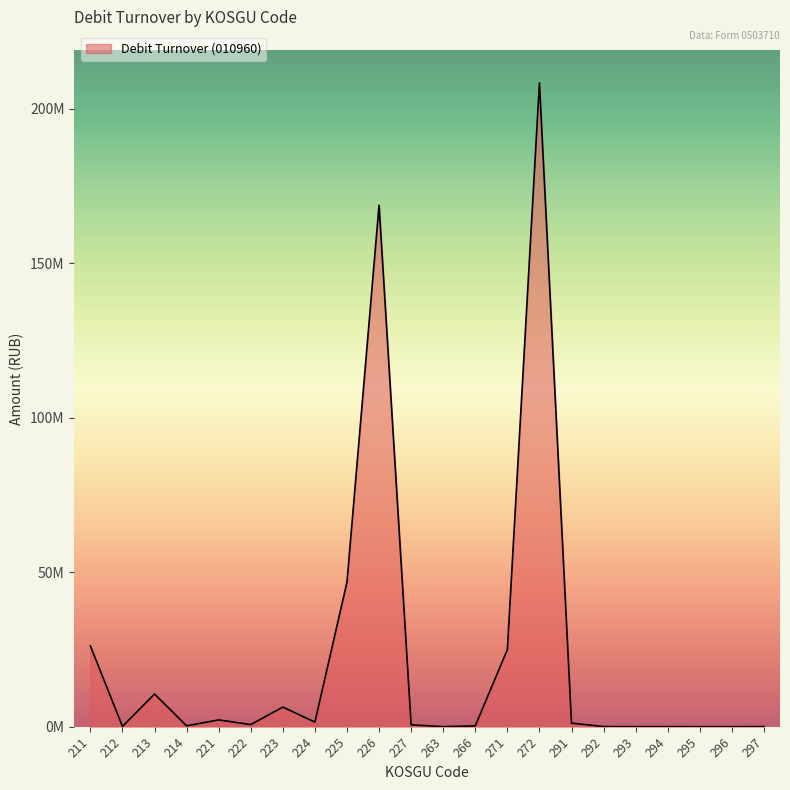

True or false: the data has more than 1 interior local peaks.

True